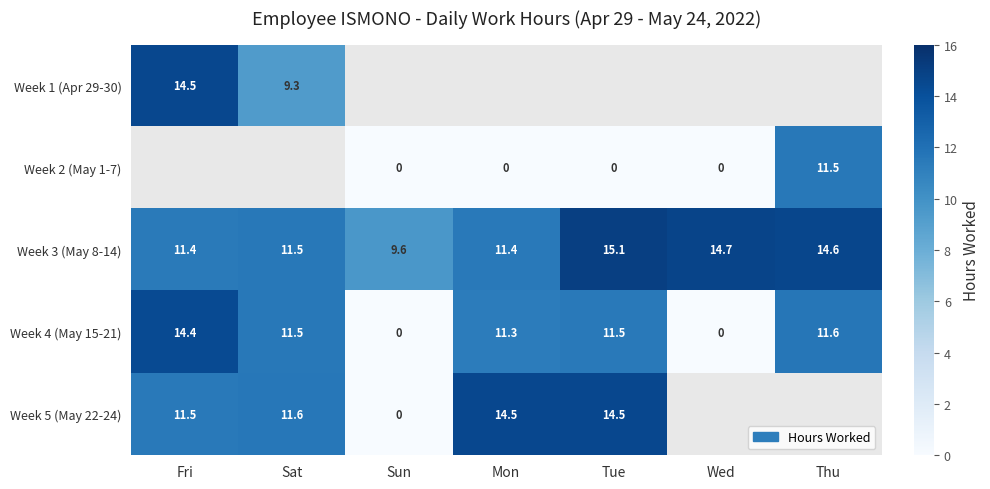

Between Thu and Wed, which is larger?

Wed